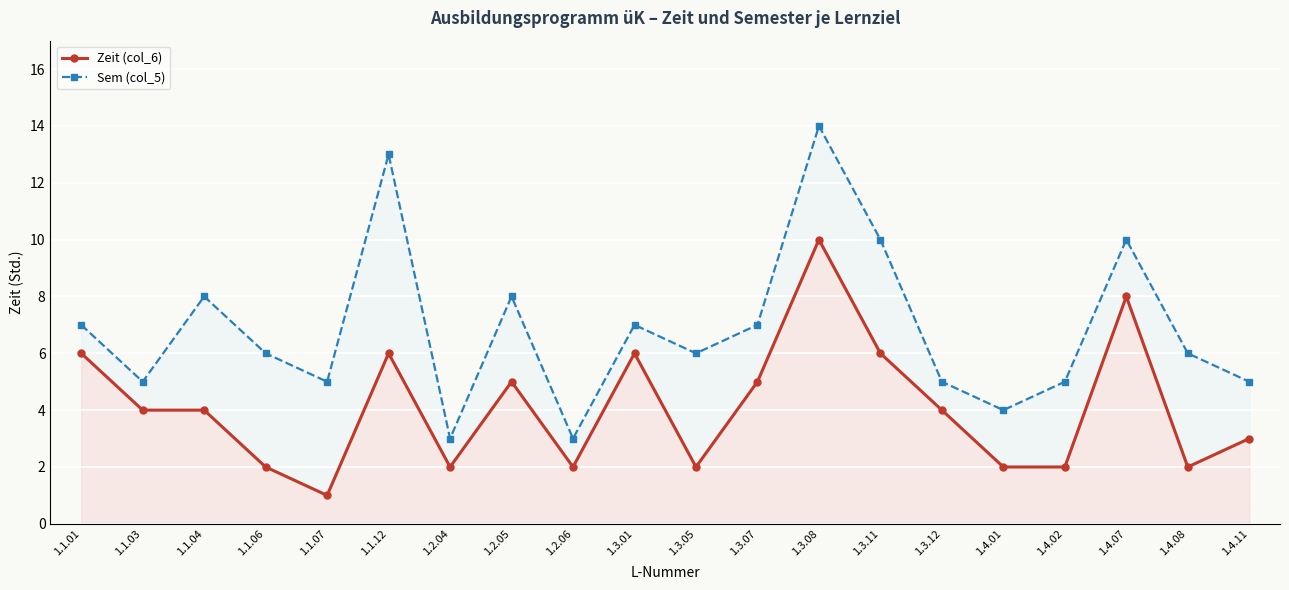

The value of Sem (col_5) at 1.1.04 is 8. True or false?

True